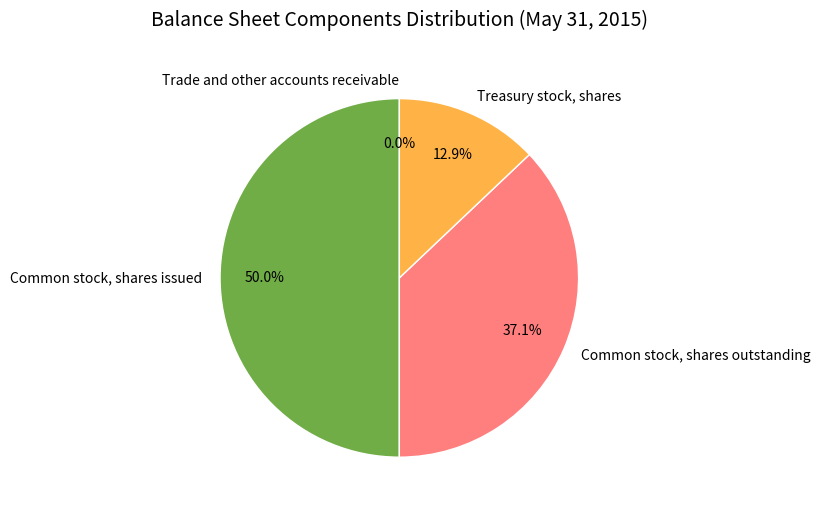

Does Common stock, shares outstanding represent more than half of the total?

No